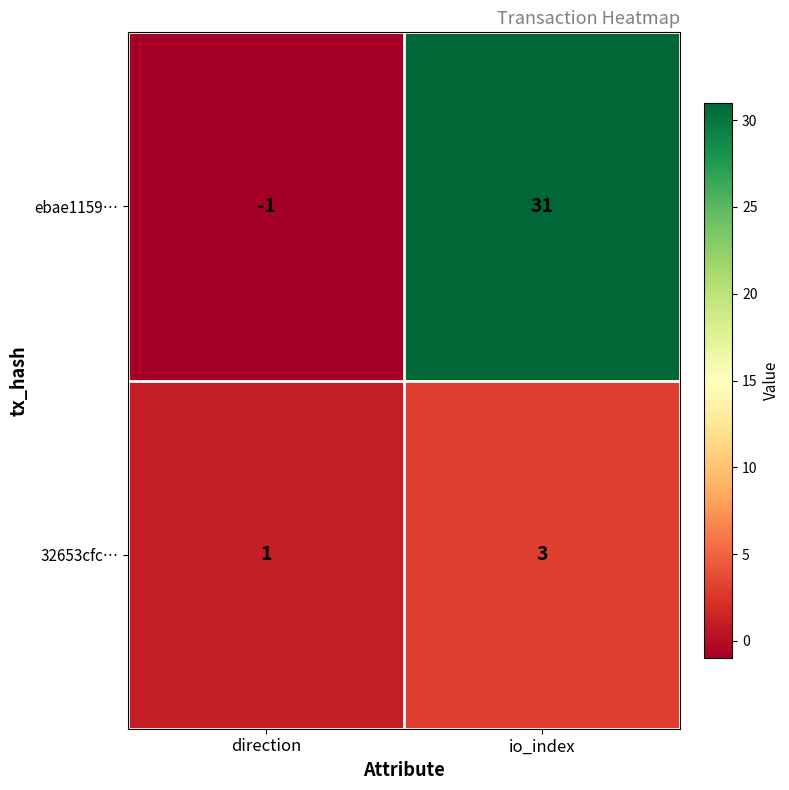

Reading left to right, list all the values displayed in this chart.

ebae1159…: -1	31
32653cfc…: 1	3